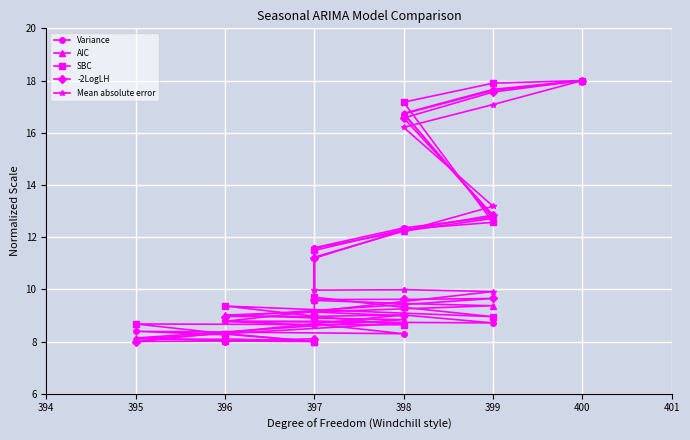

Is it true that AIC equals 8.1 at 395?

True